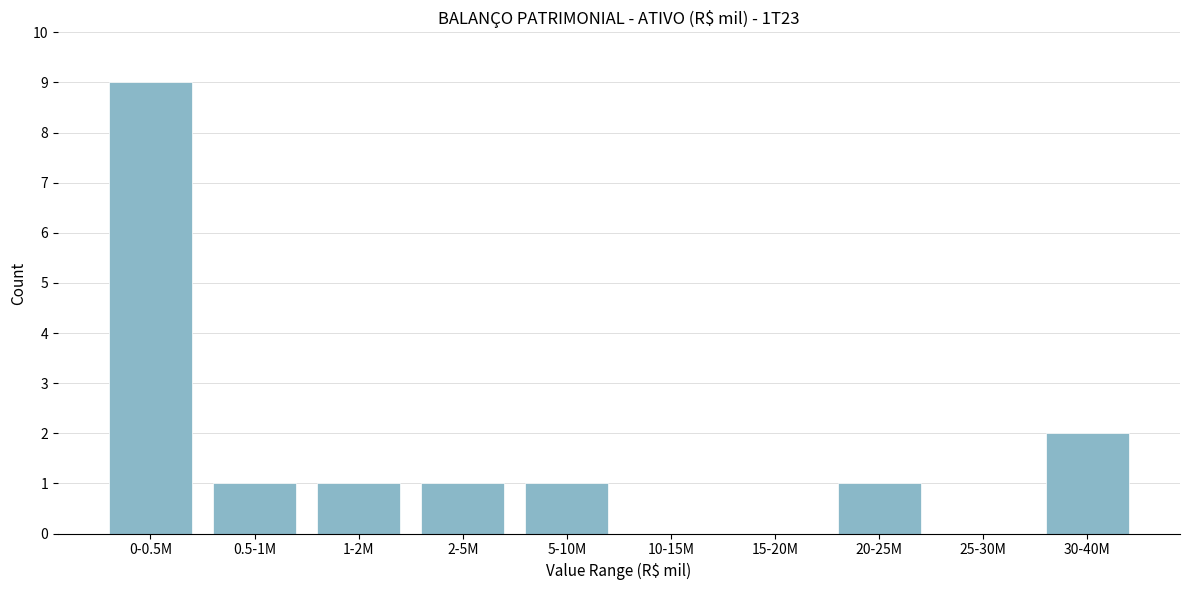

Reading right to left, list all the values displayed in this chart.

30-40M=2	25-30M=0	20-25M=1	15-20M=0	10-15M=0	5-10M=1	2-5M=1	1-2M=1	0.5-1M=1	0-0.5M=9